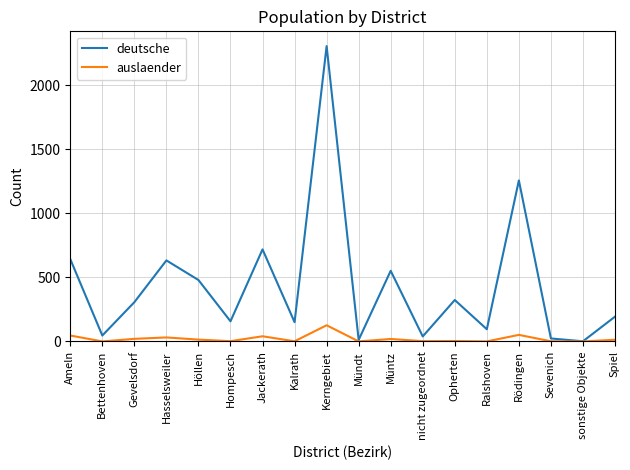

At which category does deutsche reach its first local valley?

Bettenhoven